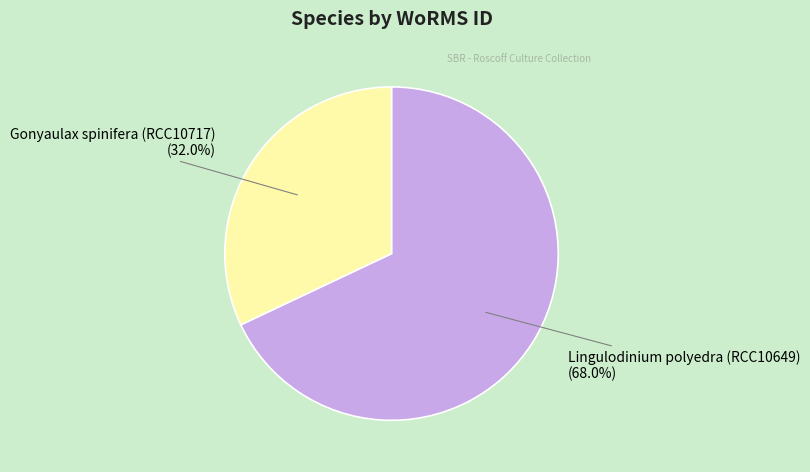

What is the ratio of the value at Gonyaulax spinifera (RCC10717) to the value at Lingulodinium polyedra (RCC10649)?

0.5